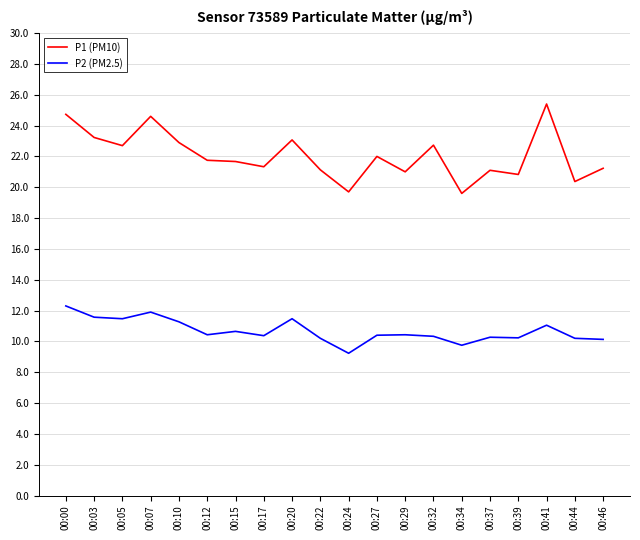

Which series has the largest total across all categories?

P1 (PM10)